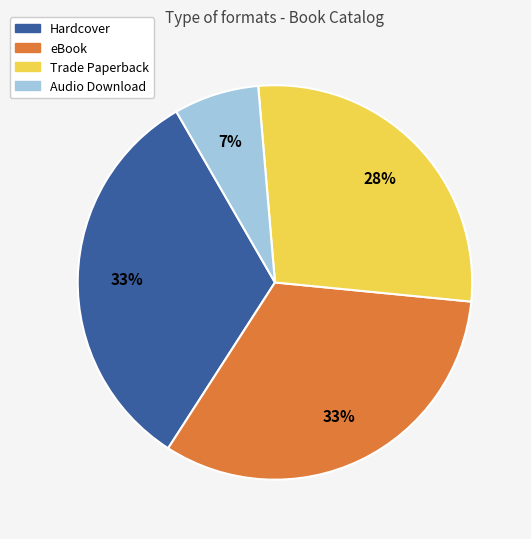

Does Trade Paperback account for over 50% of the chart?

No